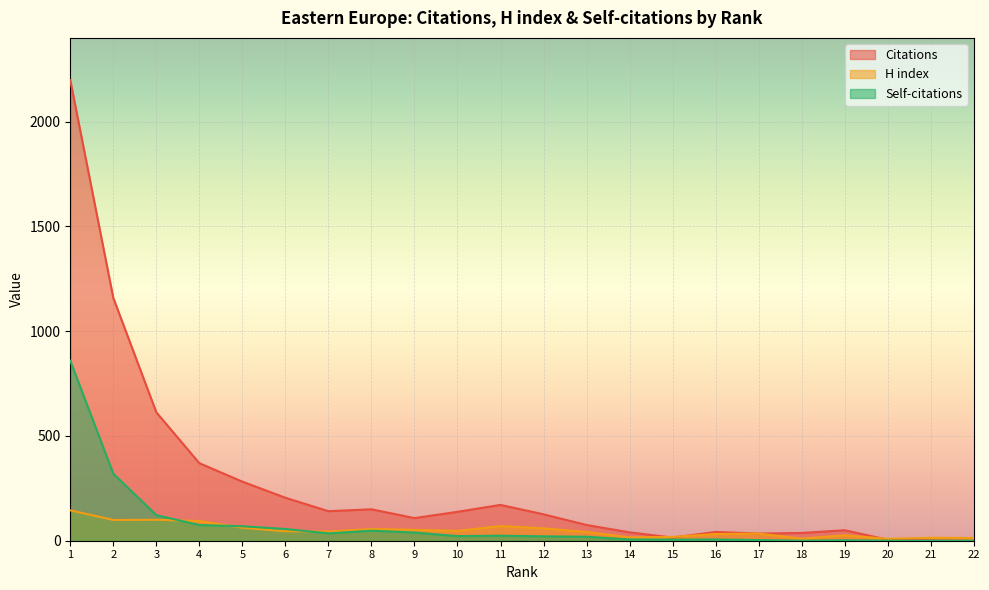

At 6, list the series in order from largest to smallest.

Citations, Self-citations, H index